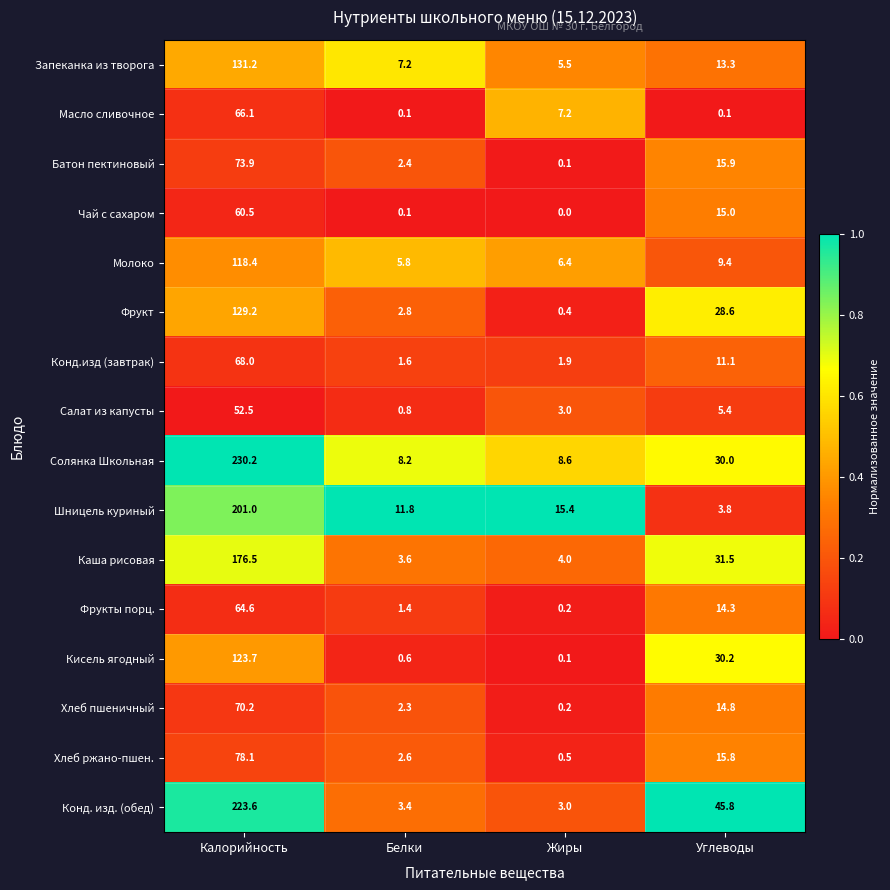

What value does the Чай с сахаром series have at Углеводы?

15.0